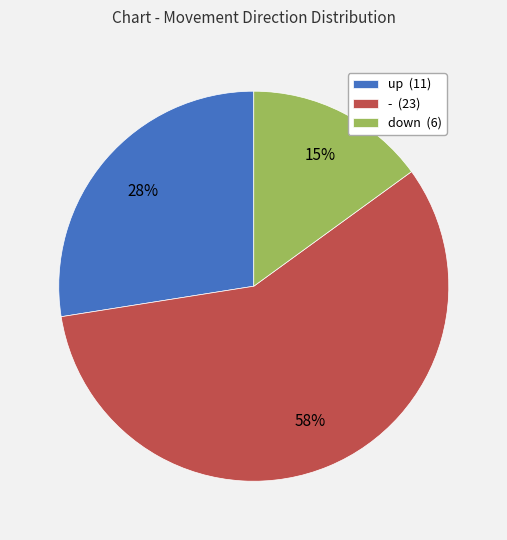

Is there a majority slice in this chart?

Yes